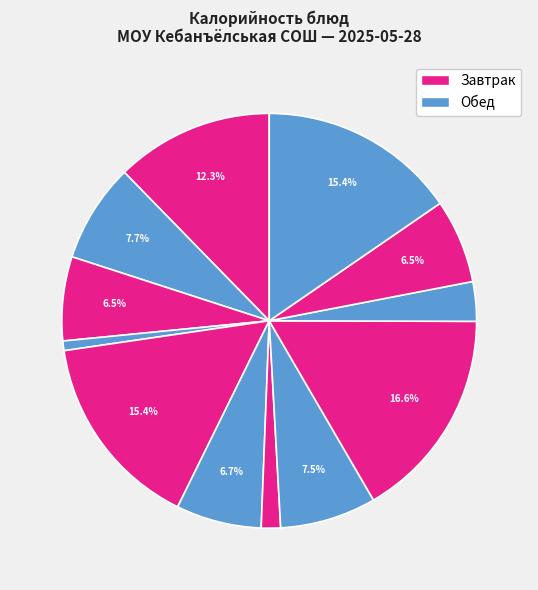

How many segments does this pie chart have?

12